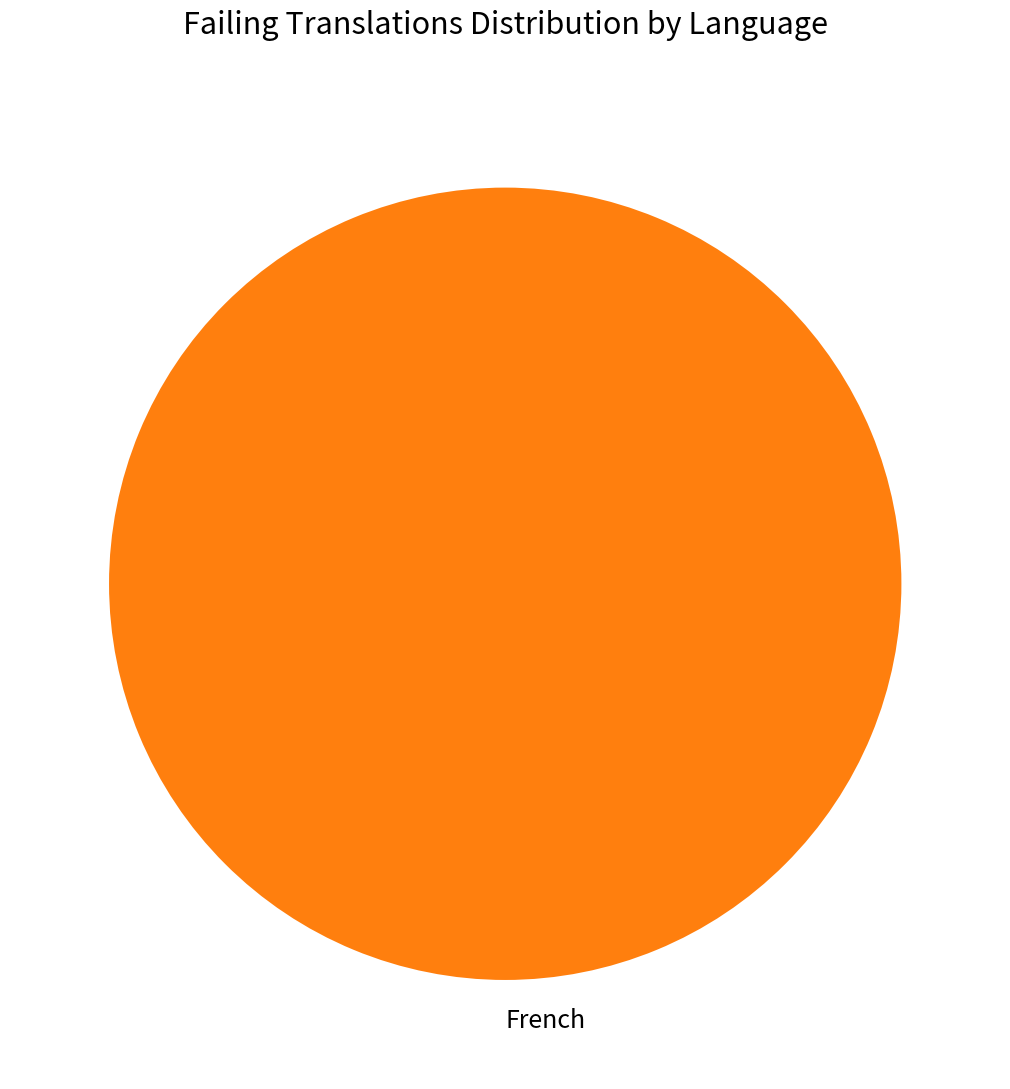

Is it true that French is 100% of the pie?

True